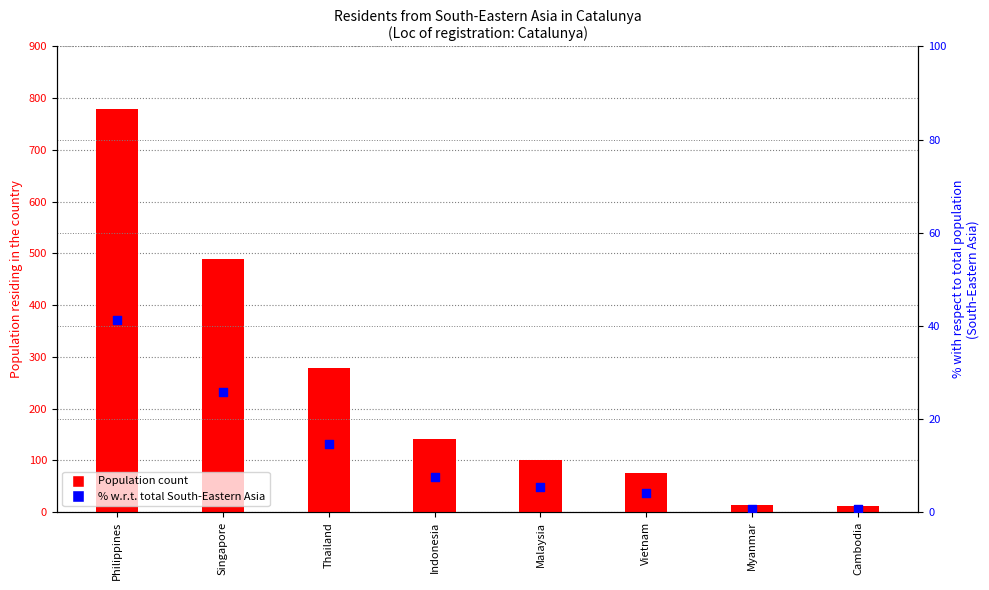

At which category is the sum across all series the highest?

Philippines